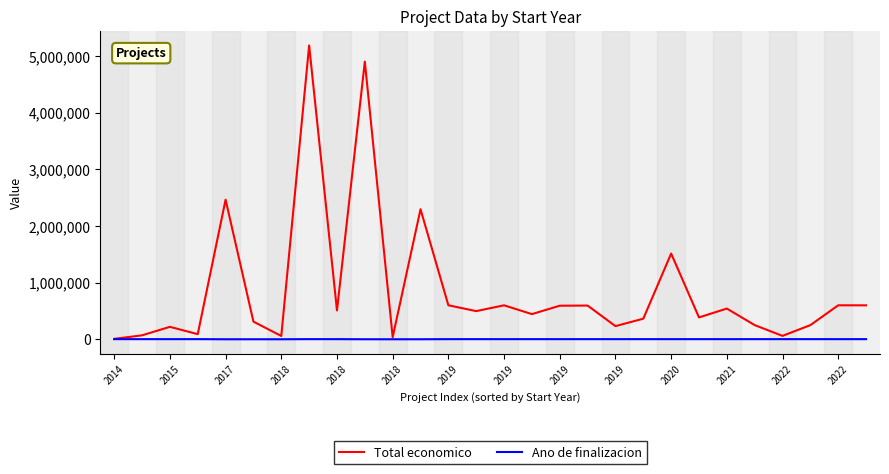

What is the highest value of the Total economico series?

5187255